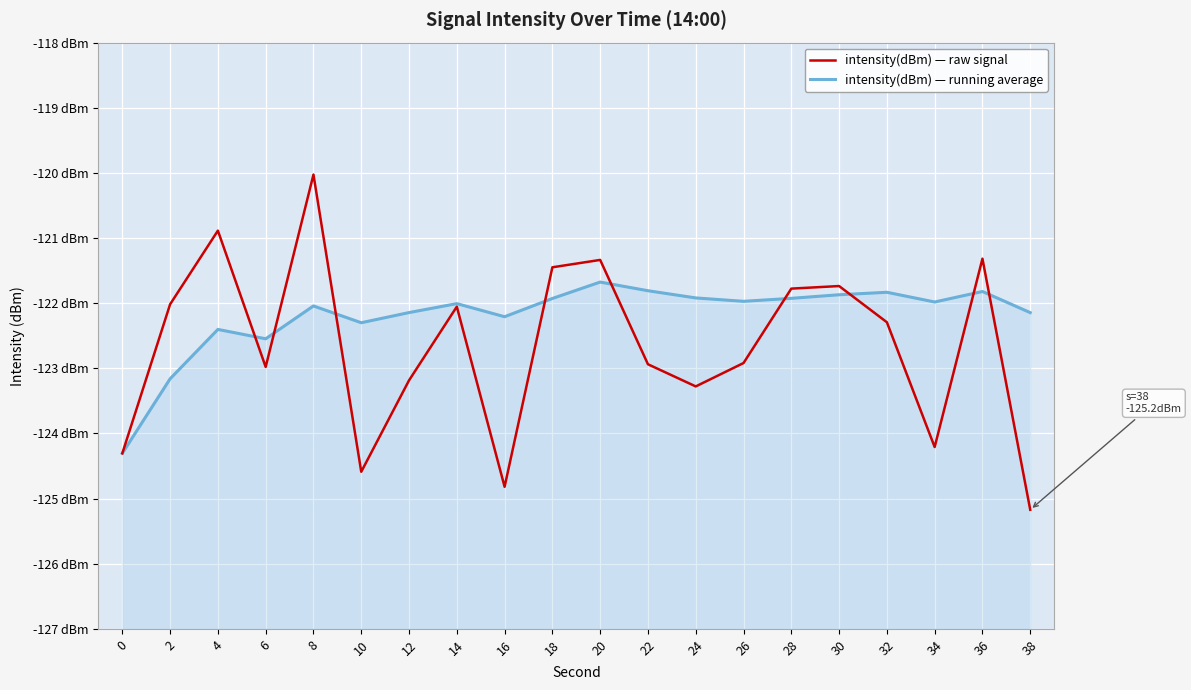

List the series in order of their peak value, lowest first.

intensity(dBm) — running average, intensity(dBm) — raw signal